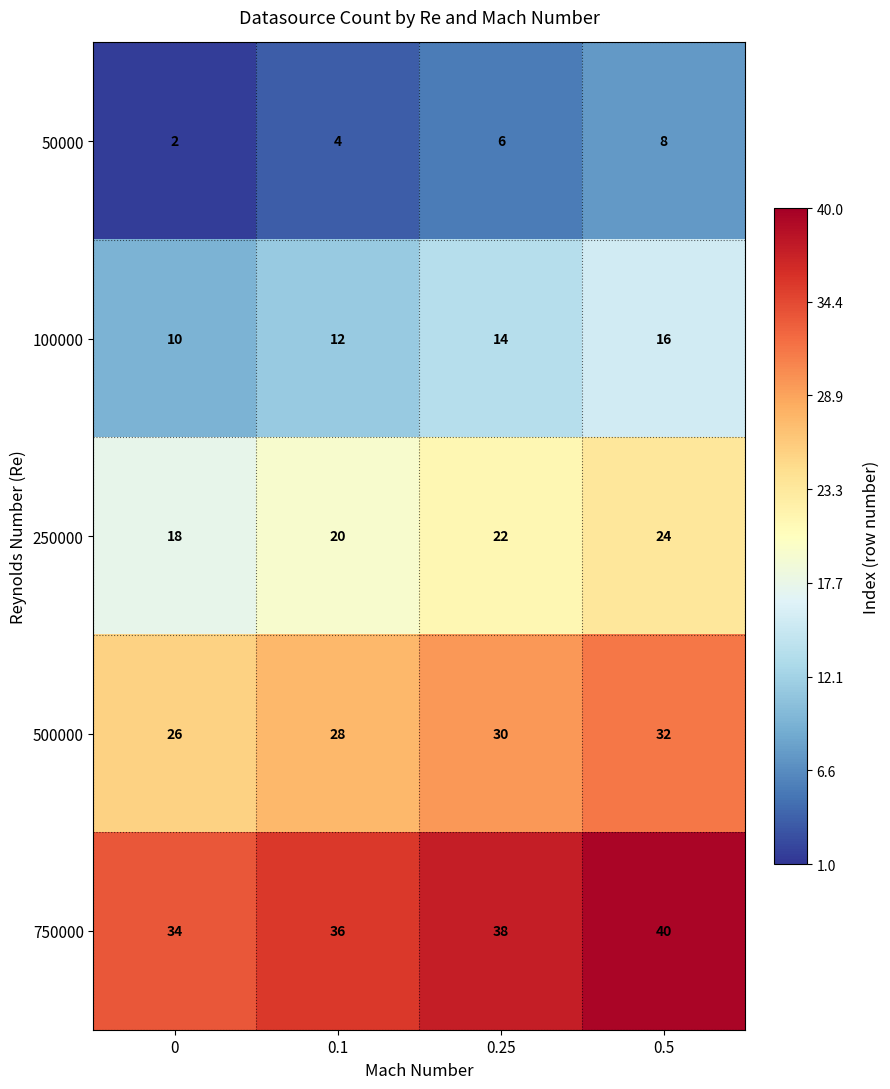

How many 750000 values are between 36 and 40?

3